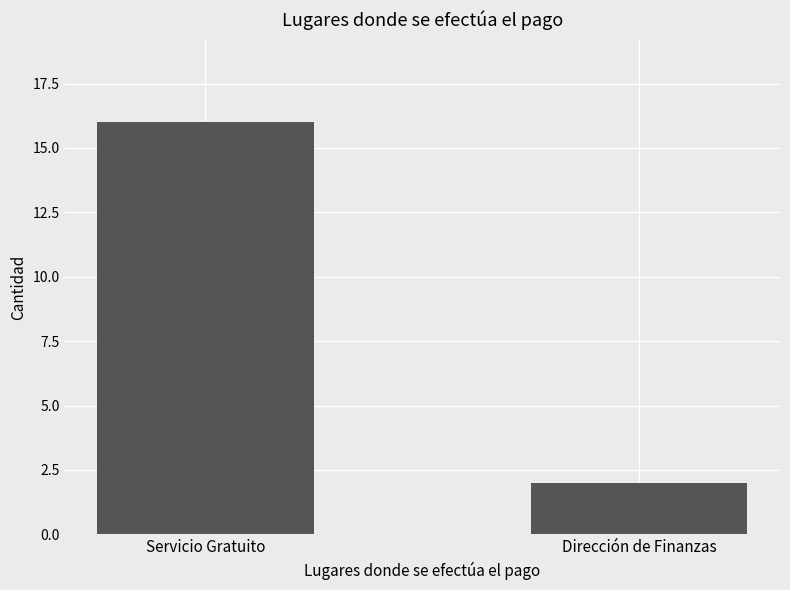

How many bars are there in total?

2